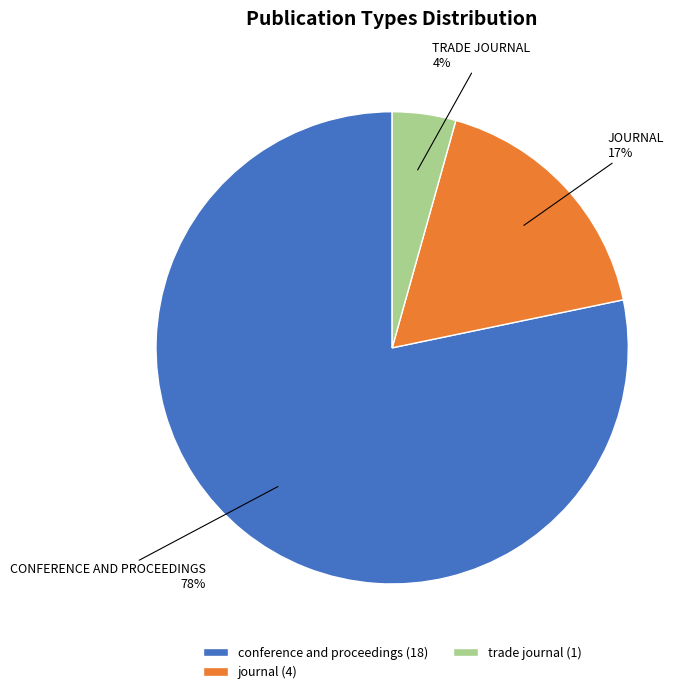

Count the number of slices in the pie.

3